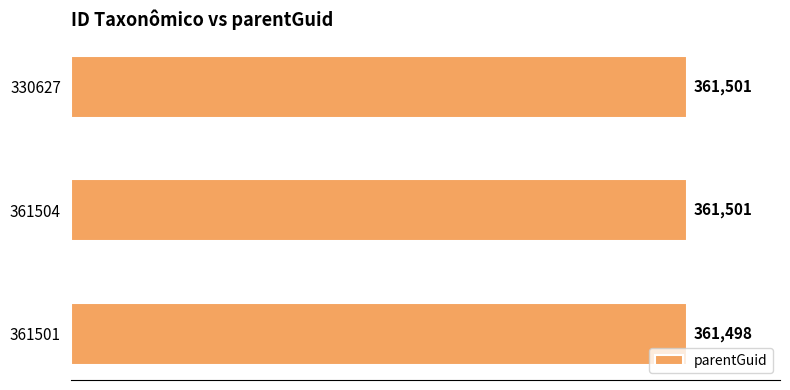

At which label is the value closest to 361499?

361501